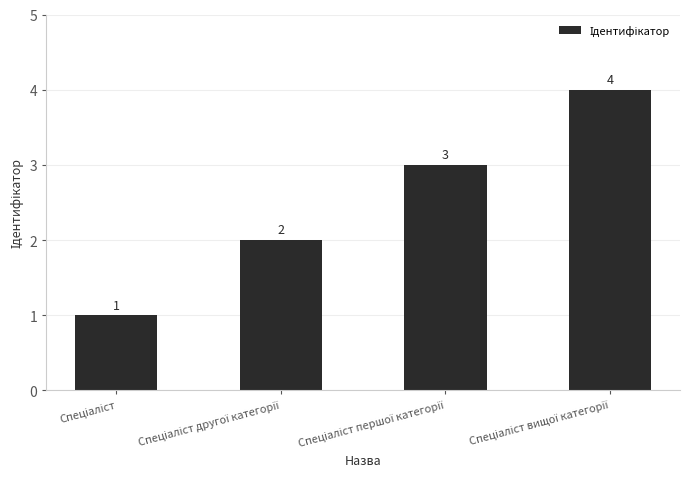

How many values are between 2 and 4?

3